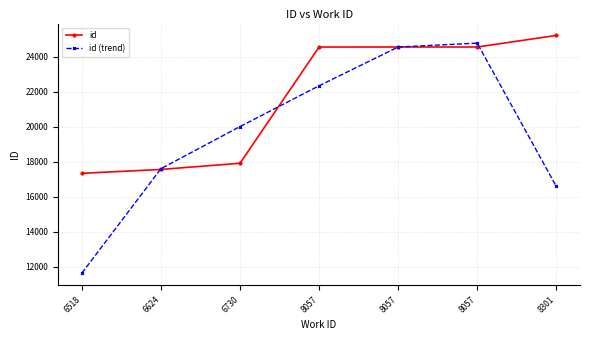

What are all the series names shown in the legend?

id, id (trend)